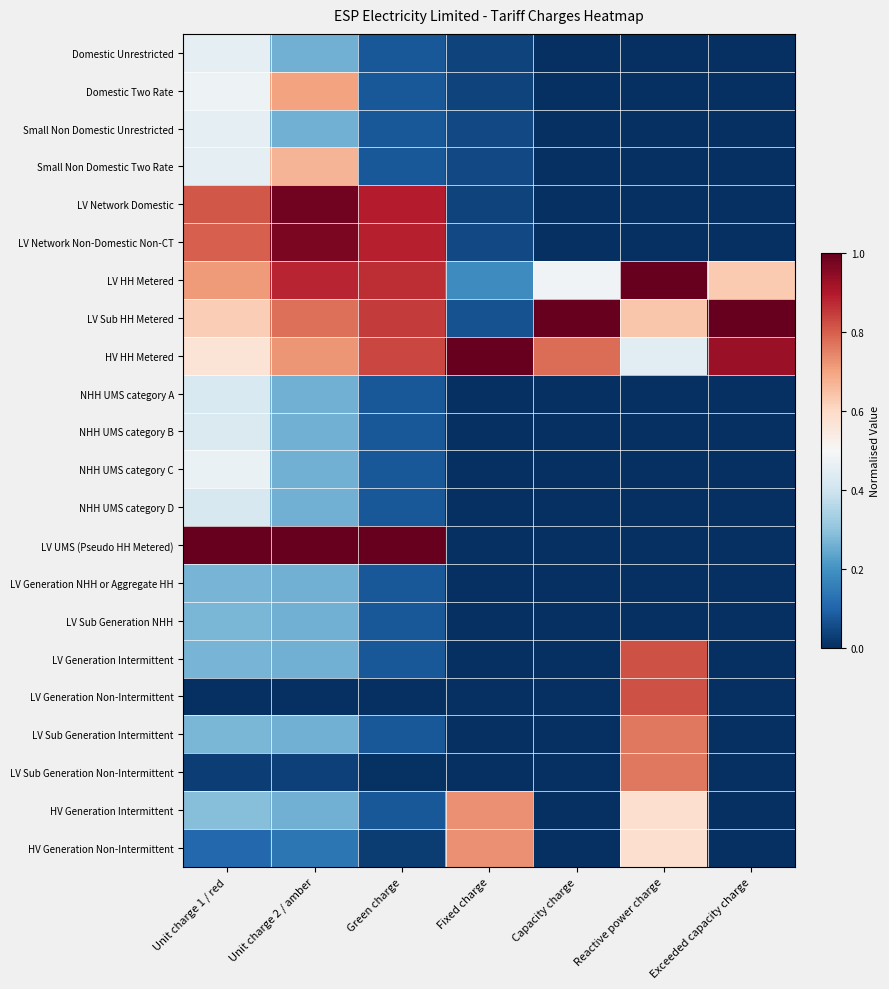

Count the number of data series in this chart.

22